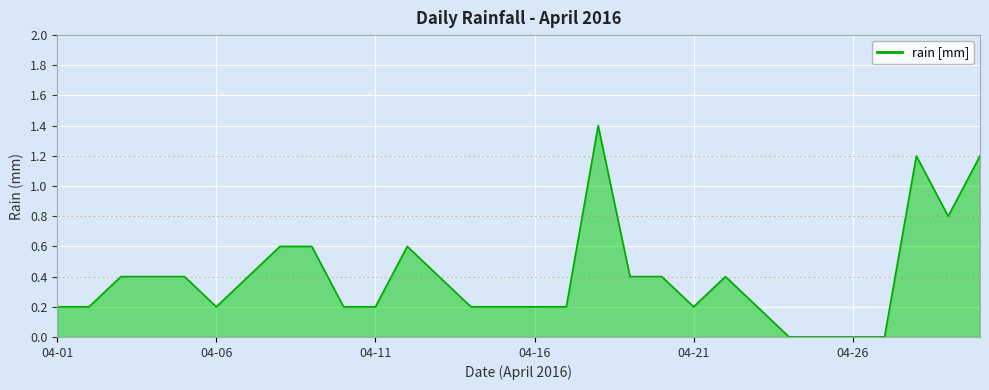

What is the maximum value shown in the chart?

1.4